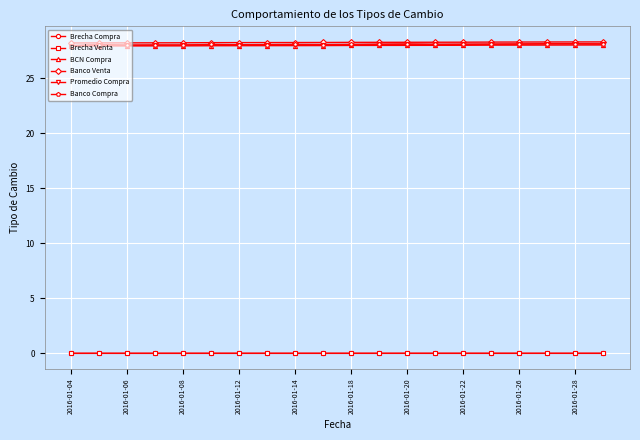

True or false: BCN Compra and Banco Venta intersect in this chart.

False